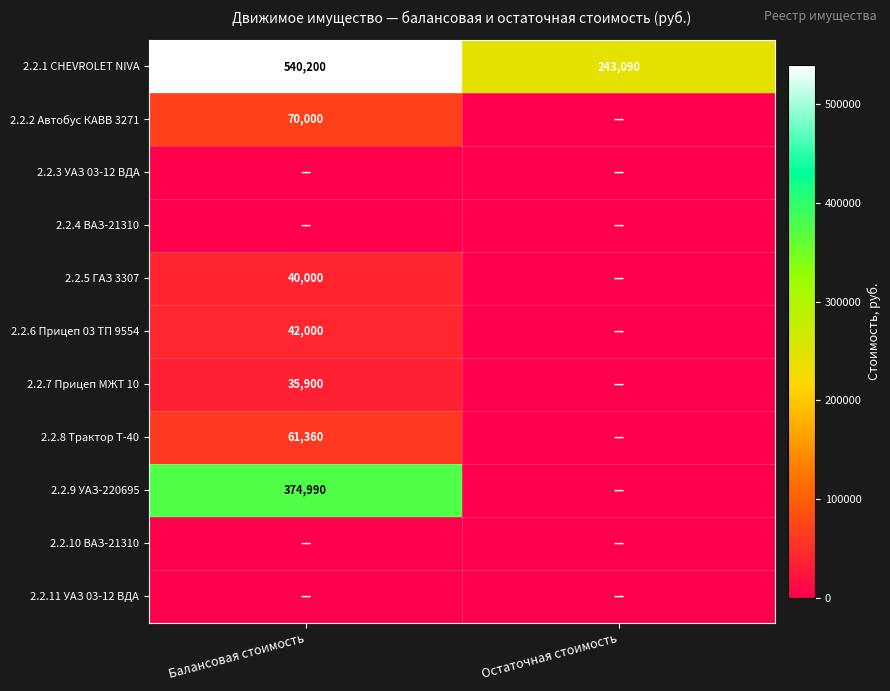

Which category has the highest value across all series?

Балансовая стоимость